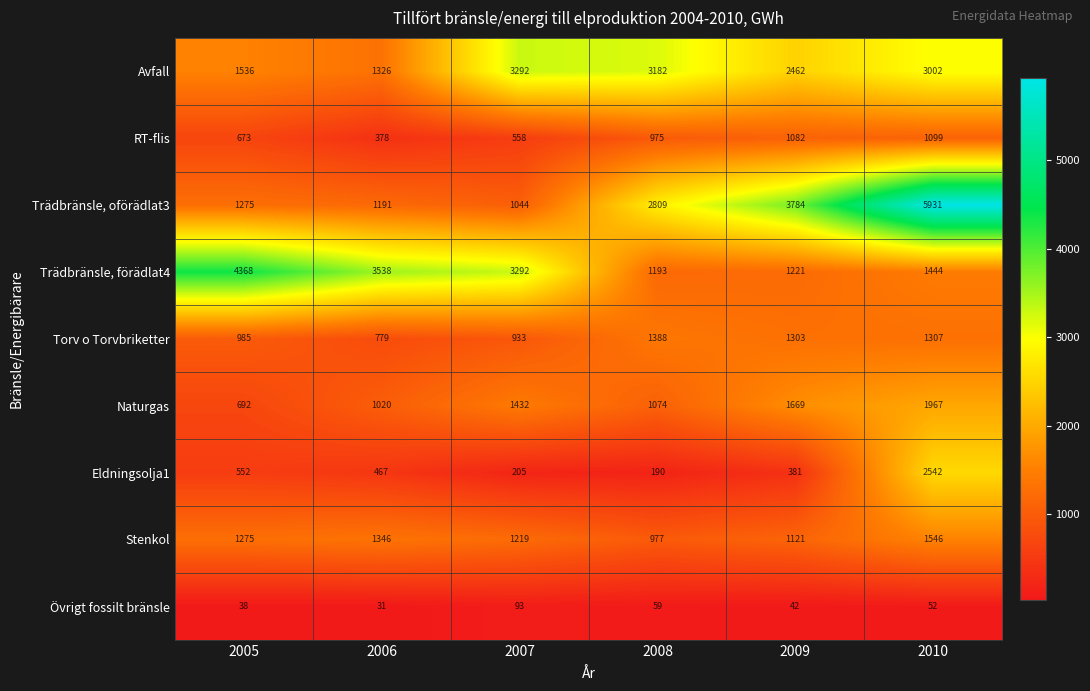

How many data points does each series have?

6